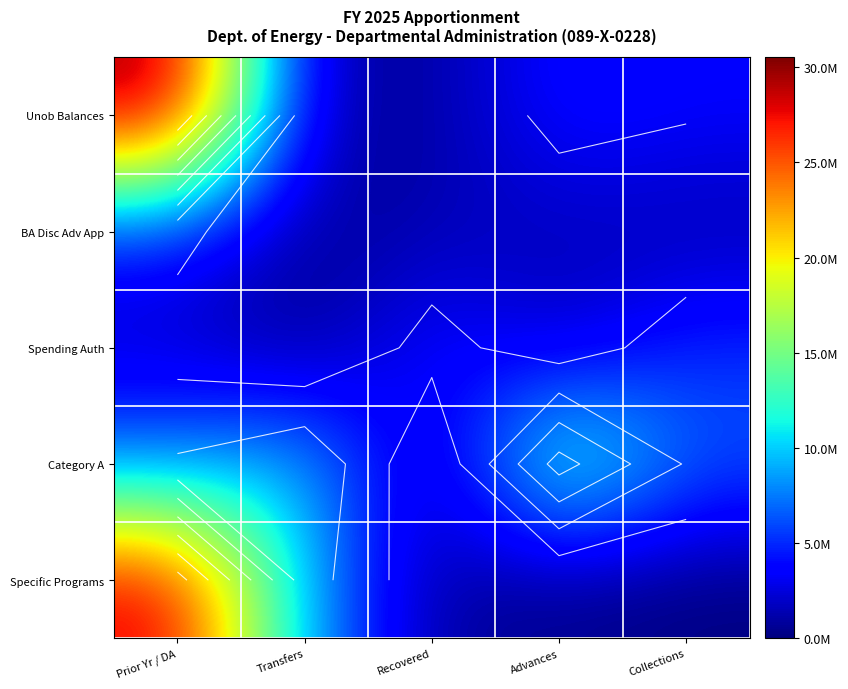

Is the value of Unob Balances at Recovered greater than the value of BA Disc Adv App at Collections?

No